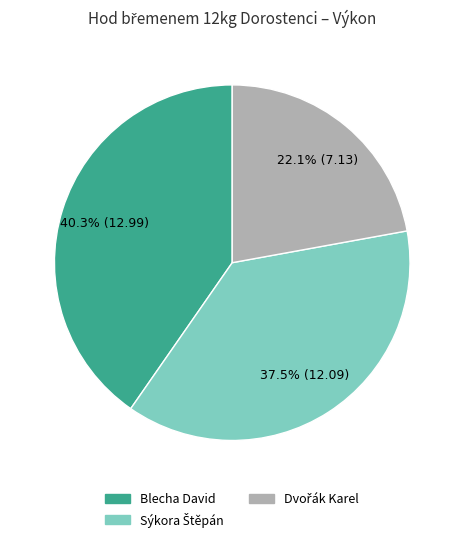

What is the largest slice in the pie chart?

Blecha David